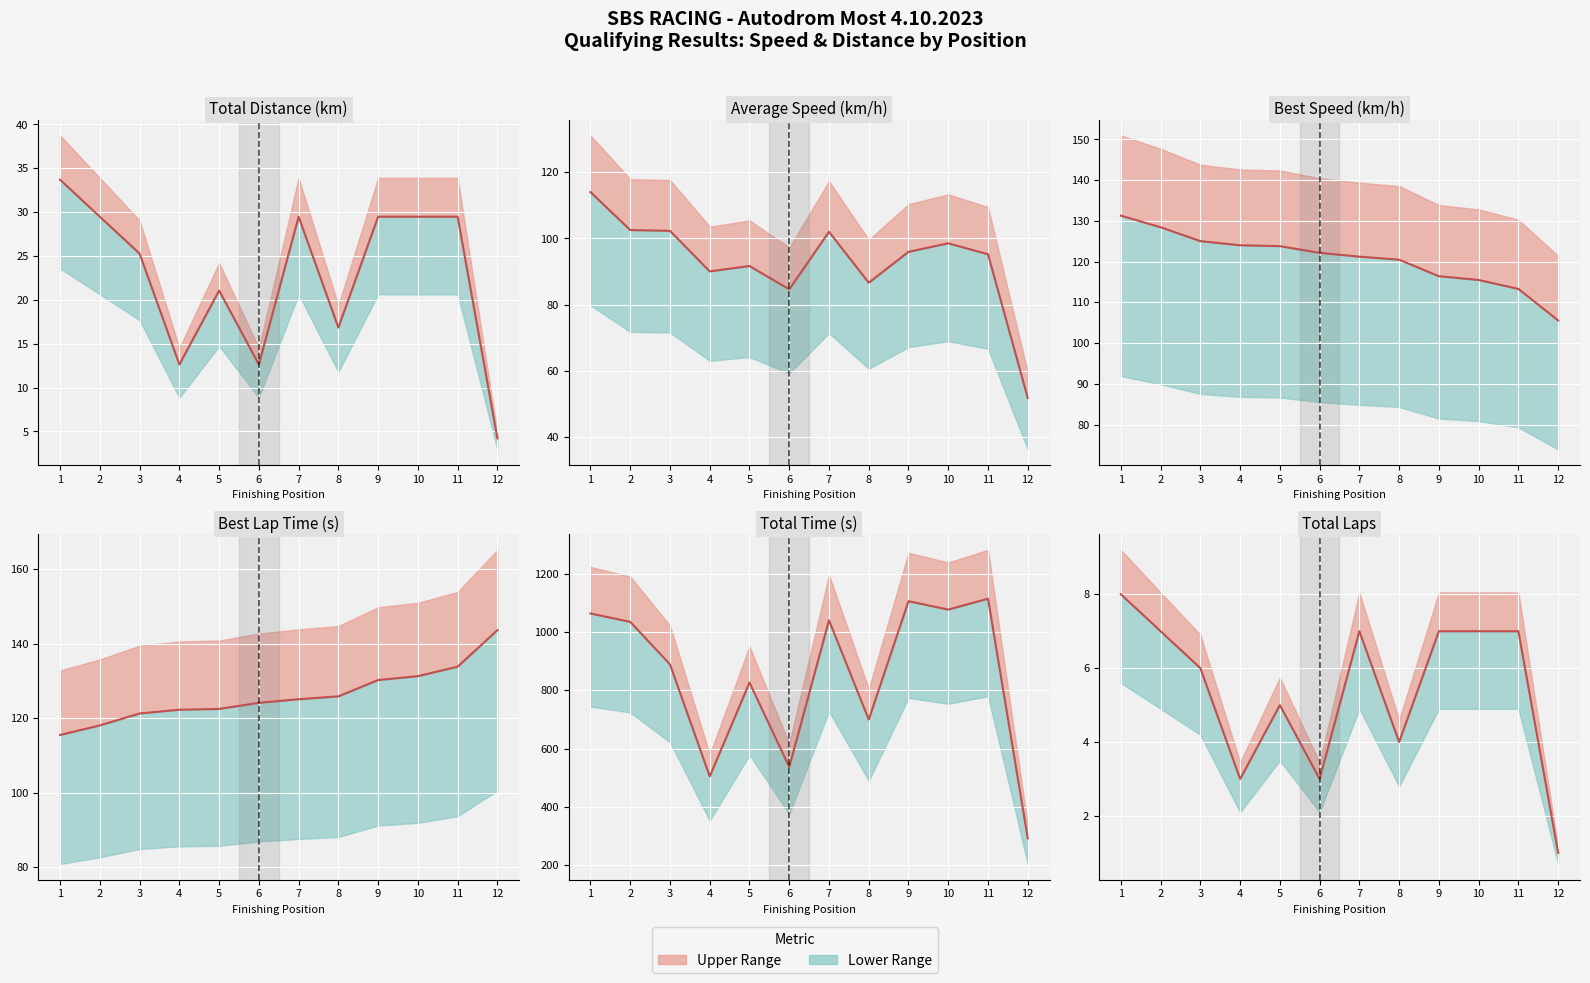

Where is Total Time nearest to the value 703?

8